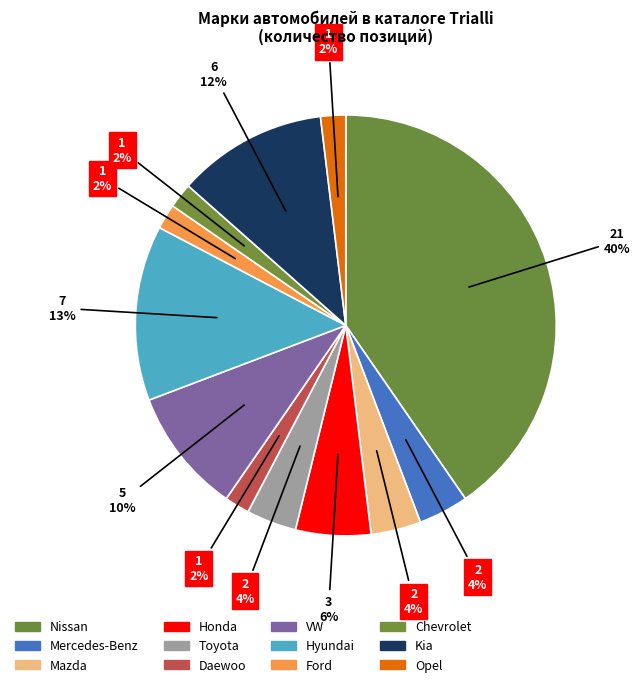

To the nearest percent, what is the difference between the Ford and Mazda slice percentages?

2%